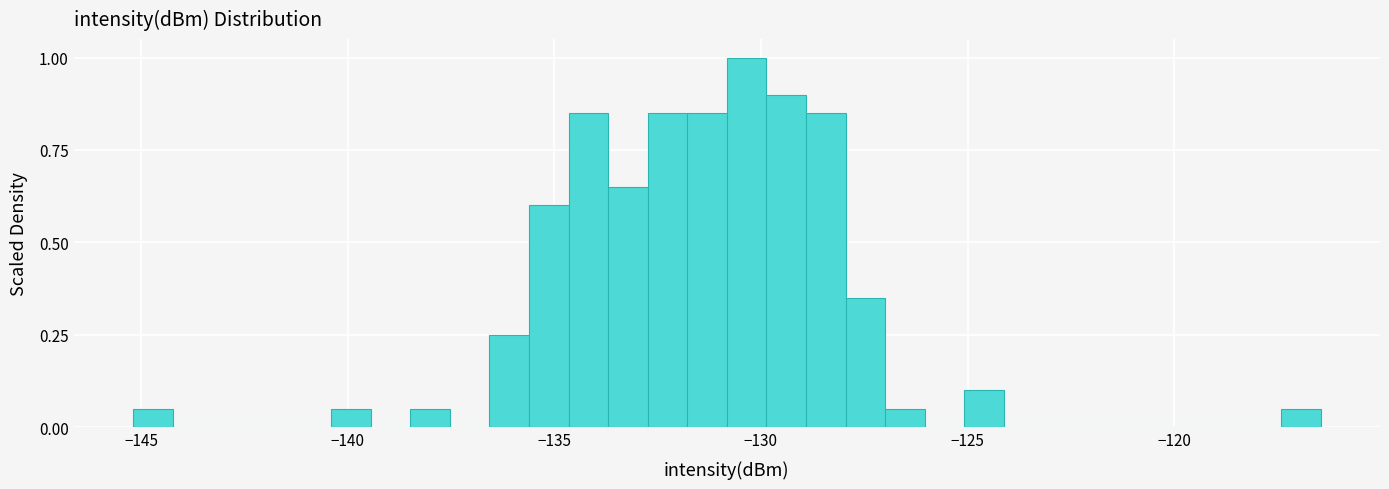

Read against the x-axis, roughly where is the centre of the tallest bar?

-130.5